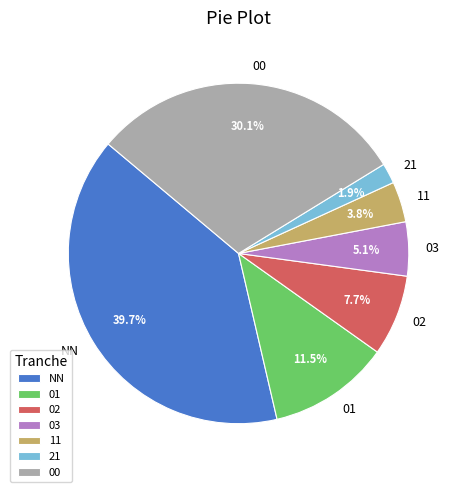

Does any single category account for the majority?

No